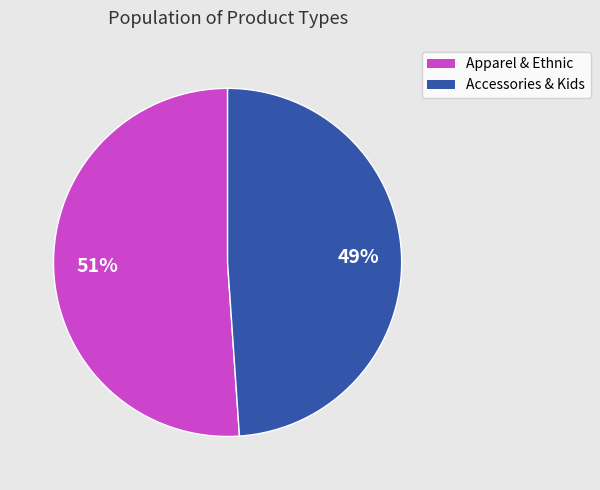

To the nearest percent, what is the difference between the largest and smallest slice percentages?

2%